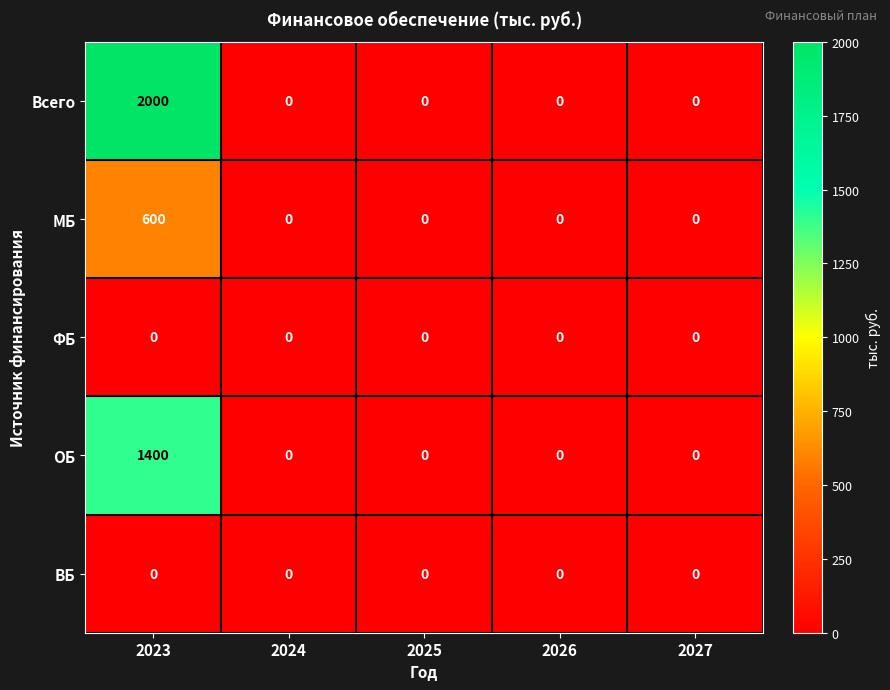

Reading right to left, transcribe all the data shown in this chart.

Всего: 0	0	0	0	2000
МБ: 0	0	0	0	600
ФБ: 0	0	0	0	0
ОБ: 0	0	0	0	1400
ВБ: 0	0	0	0	0